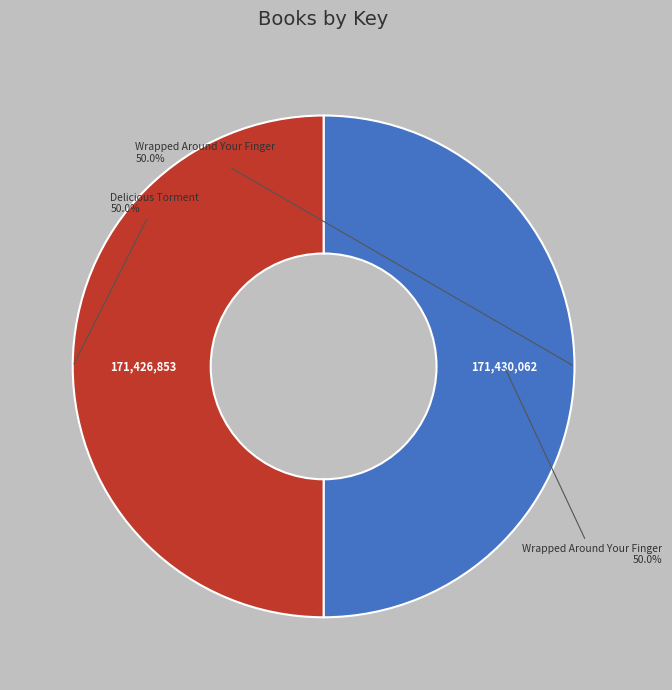

What is the change in value from Wrapped Around Your Finger to Delicious Torment?

-3209